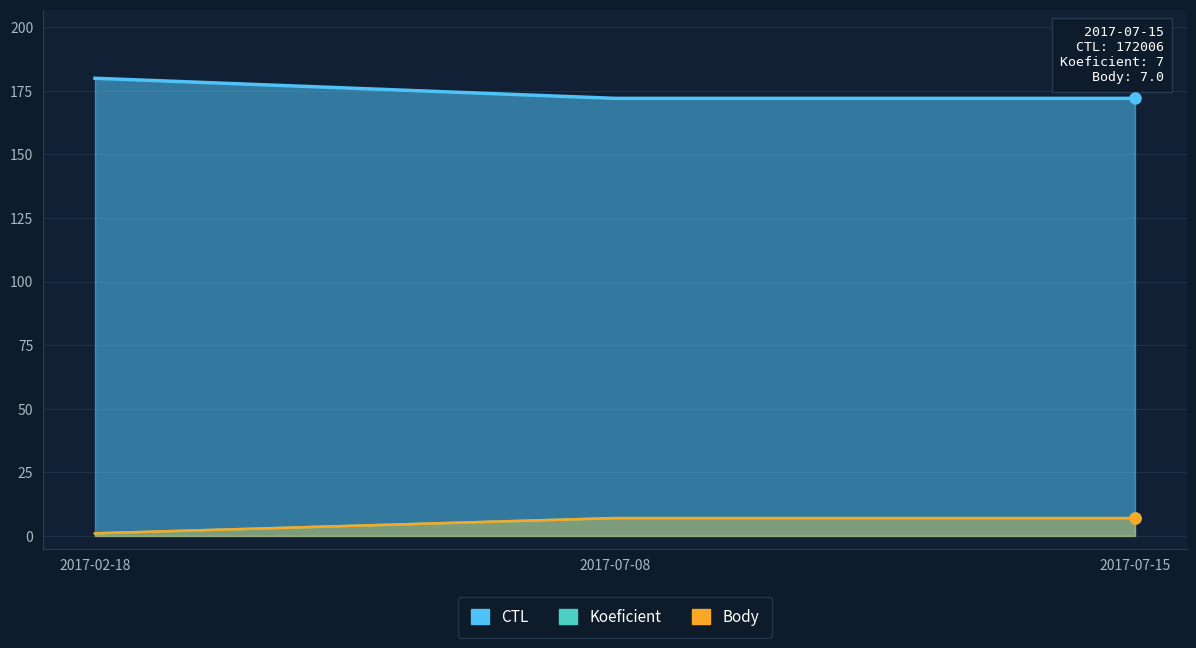

What is the highest value of the Body series?

7.0